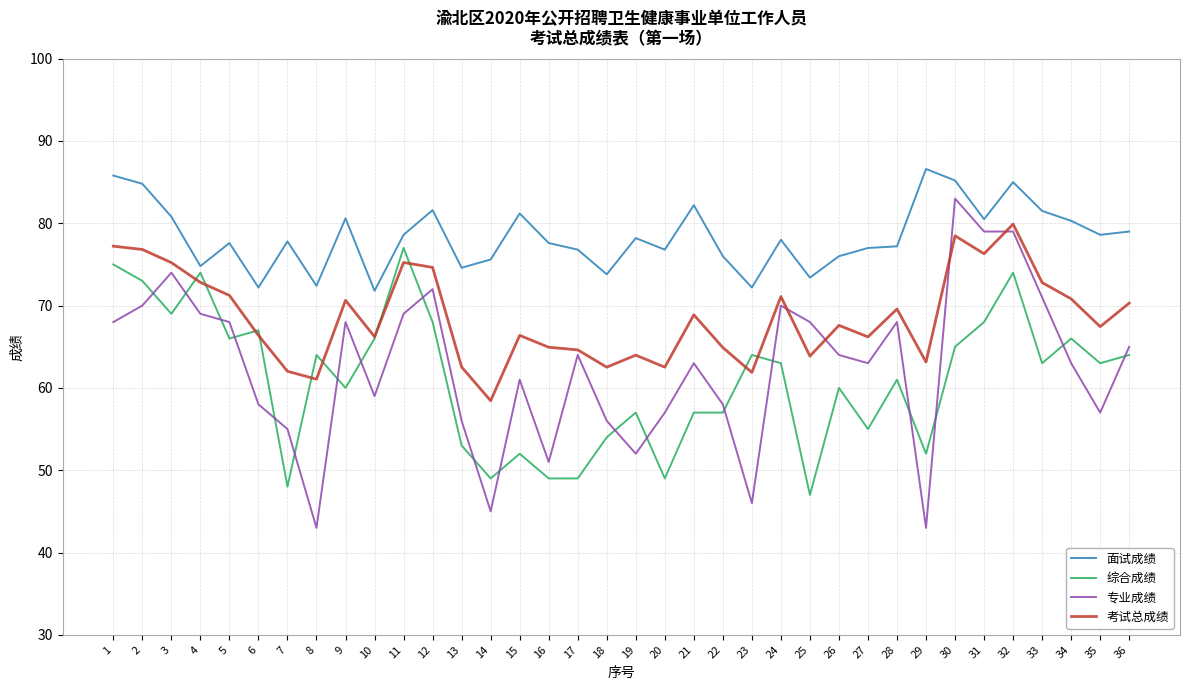

Which category has the highest value across all series?

29